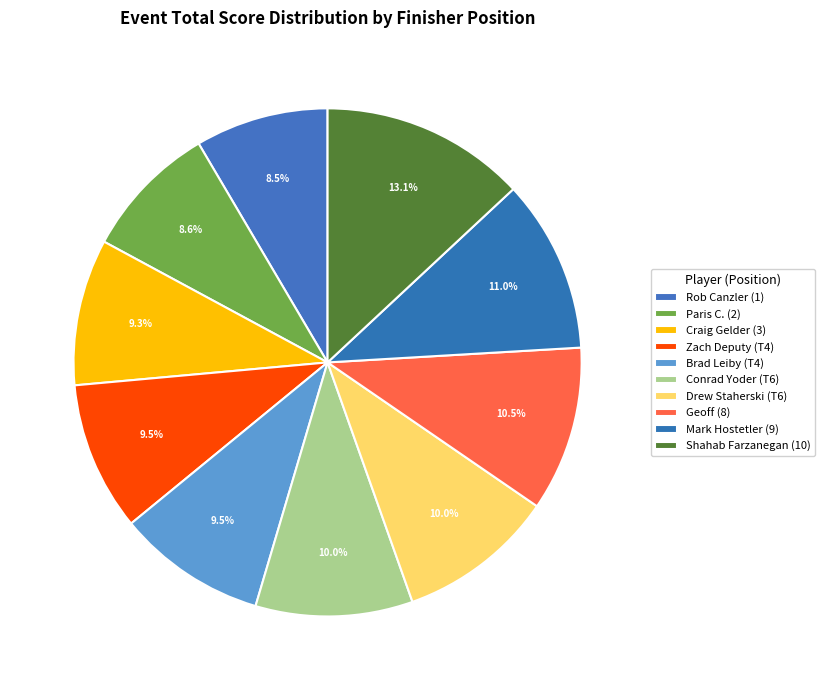

To the nearest percent, what is the average slice percentage?

10%